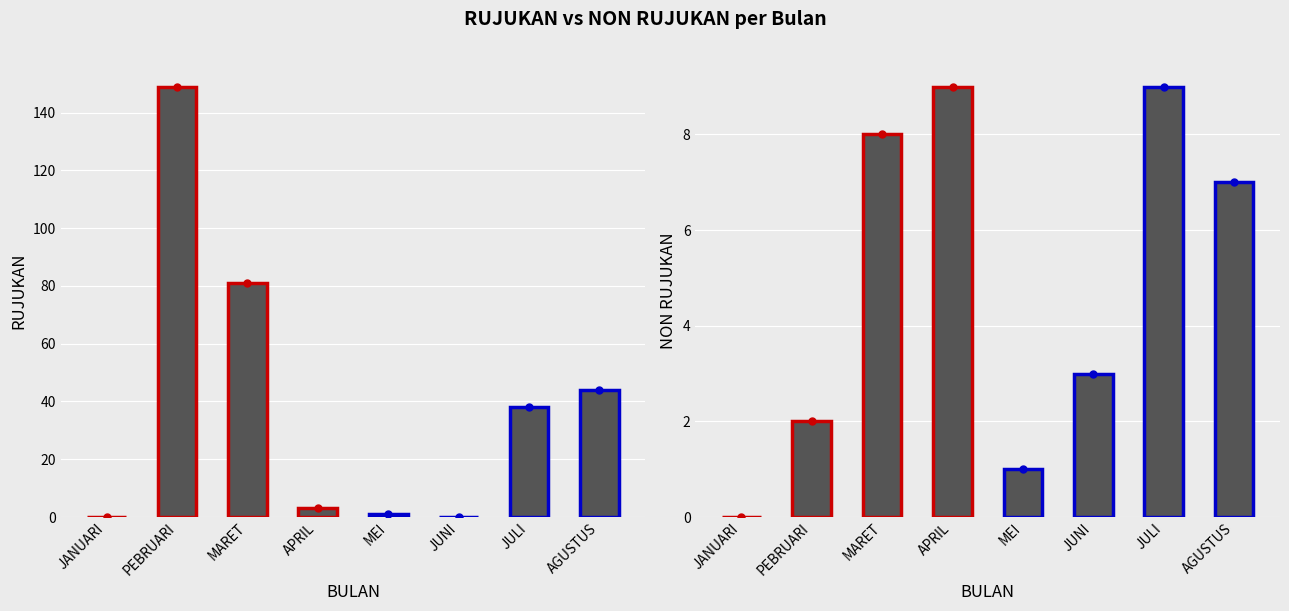

Which series has the largest range (max minus min)?

RUJUKAN